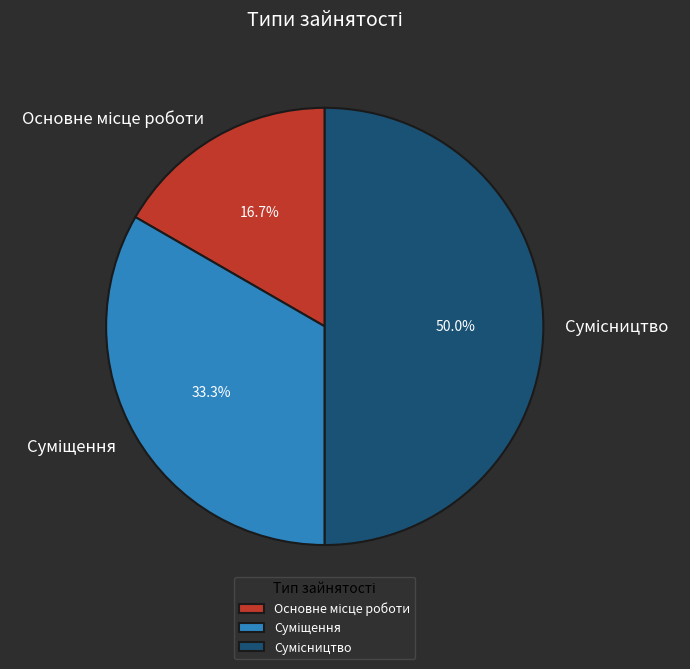

Which slice is the largest?

Сумісництво